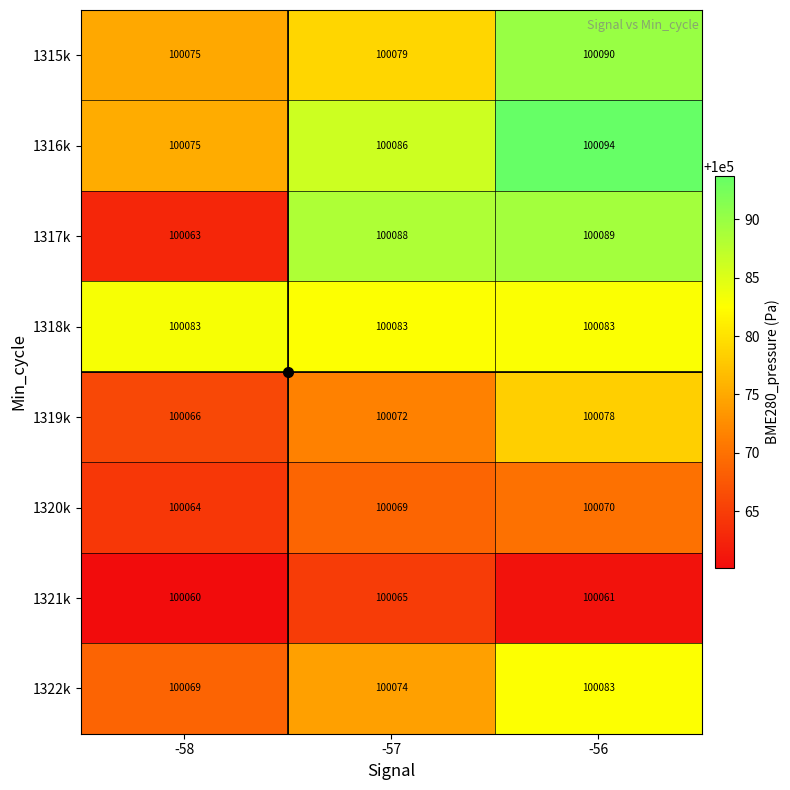

Rank the categories by 1316k value from lowest to highest.

-58, -57, -56